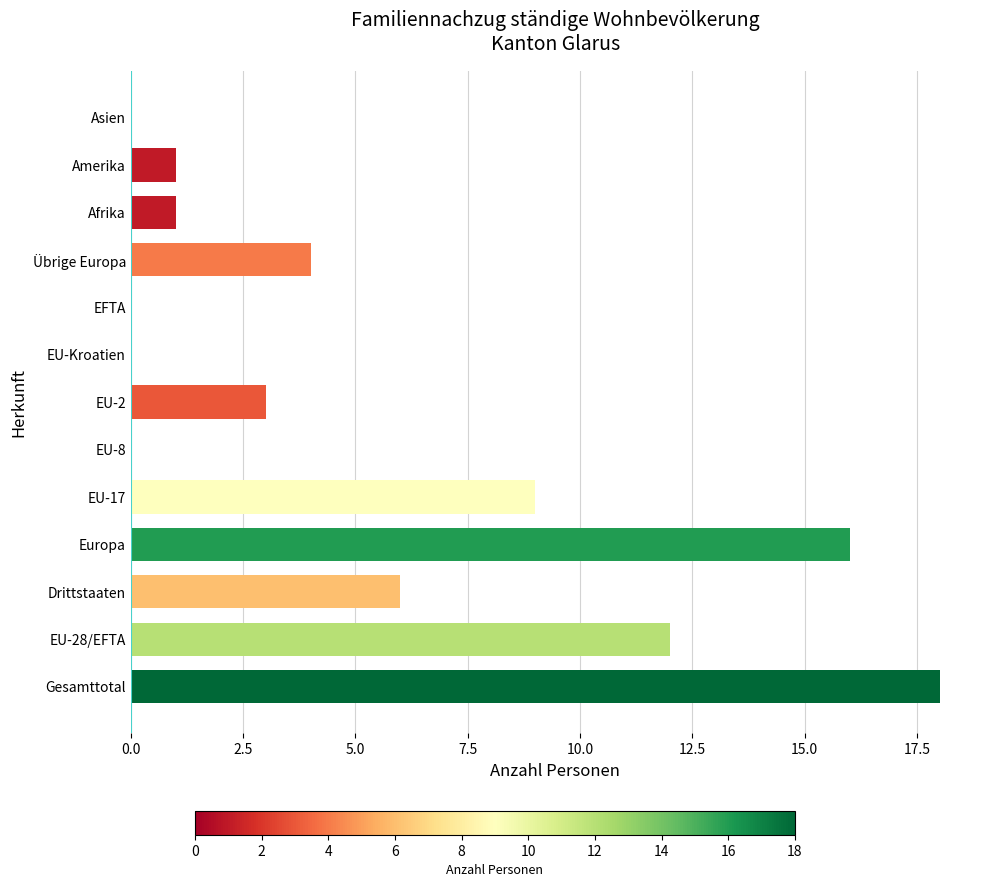

Reading left to right, transcribe all the data shown in this chart.

18	12	6	16	9	0	3	0	0	4	1	1	0